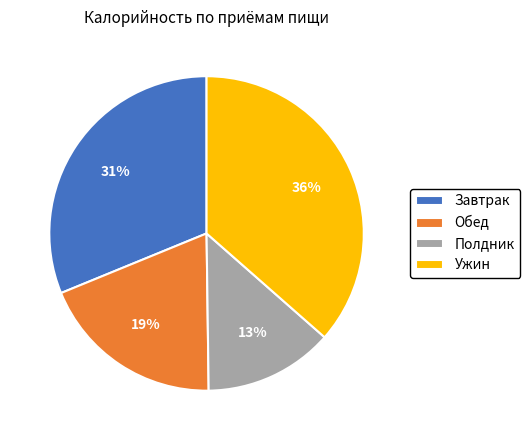

To the nearest percent, what percentage of the pie is Ужин?

36%